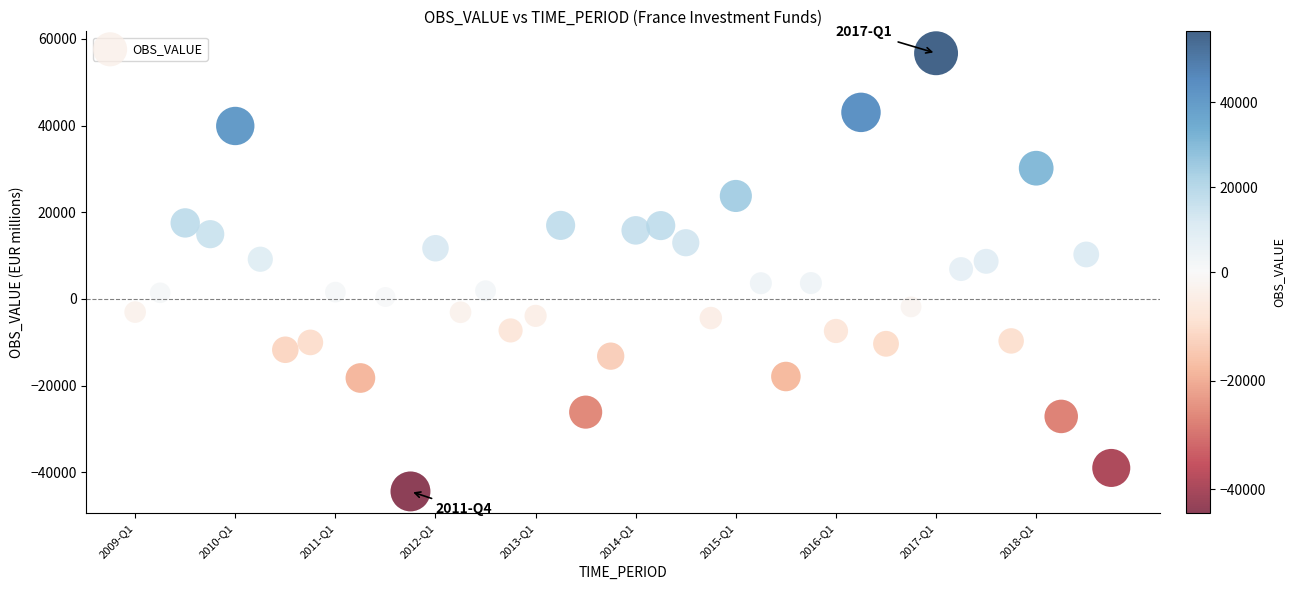

What is the range of Y values (max minus min)?

101125